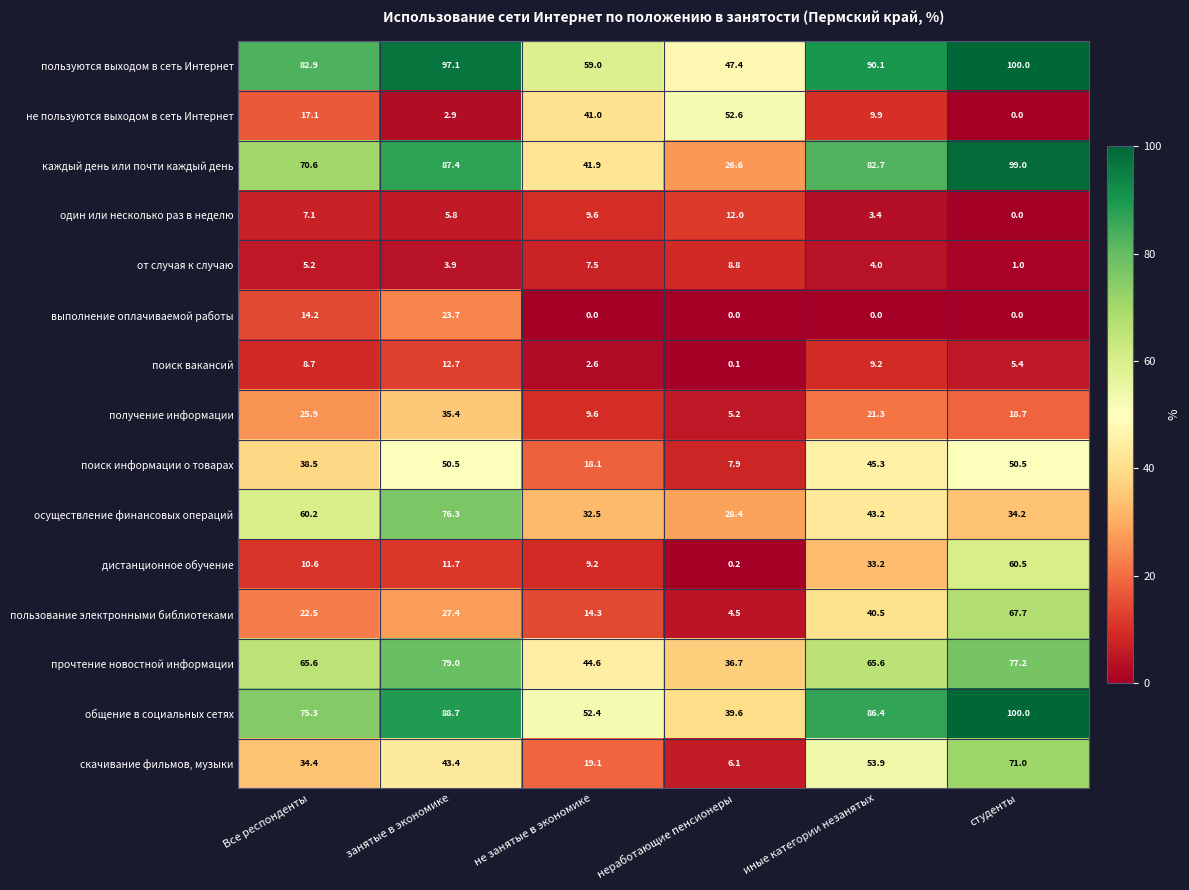

How many series are shown in this chart?

15